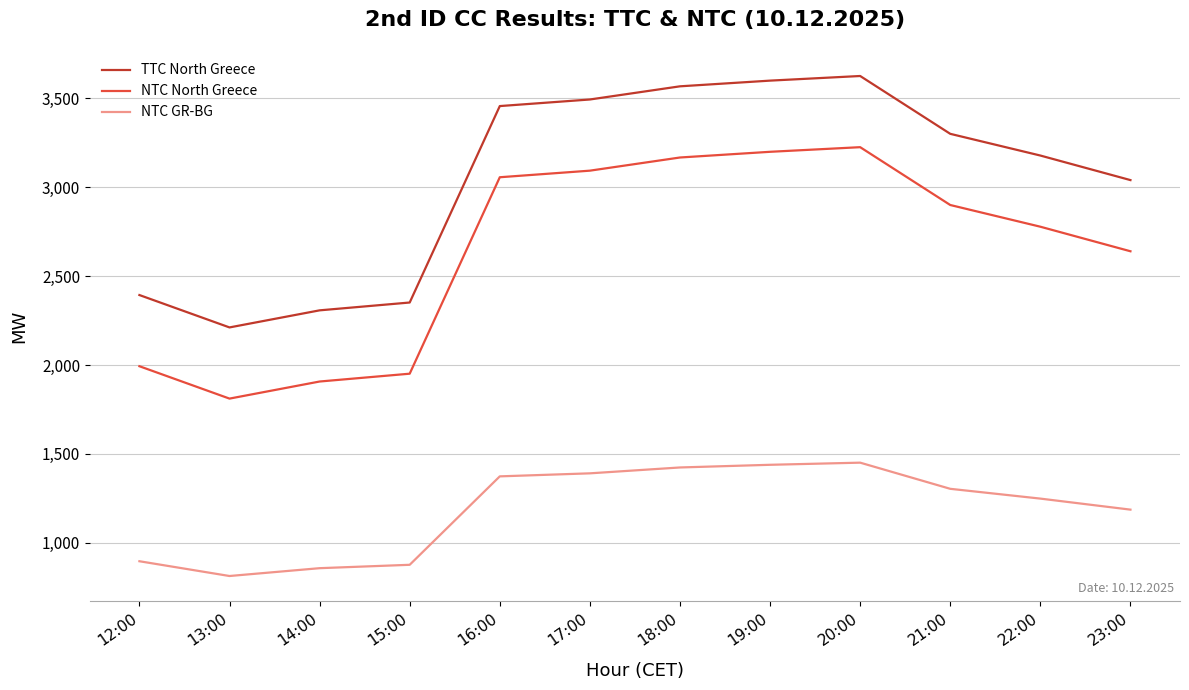

What is the difference between the maximum and minimum values in the NTC GR-BG series?

637